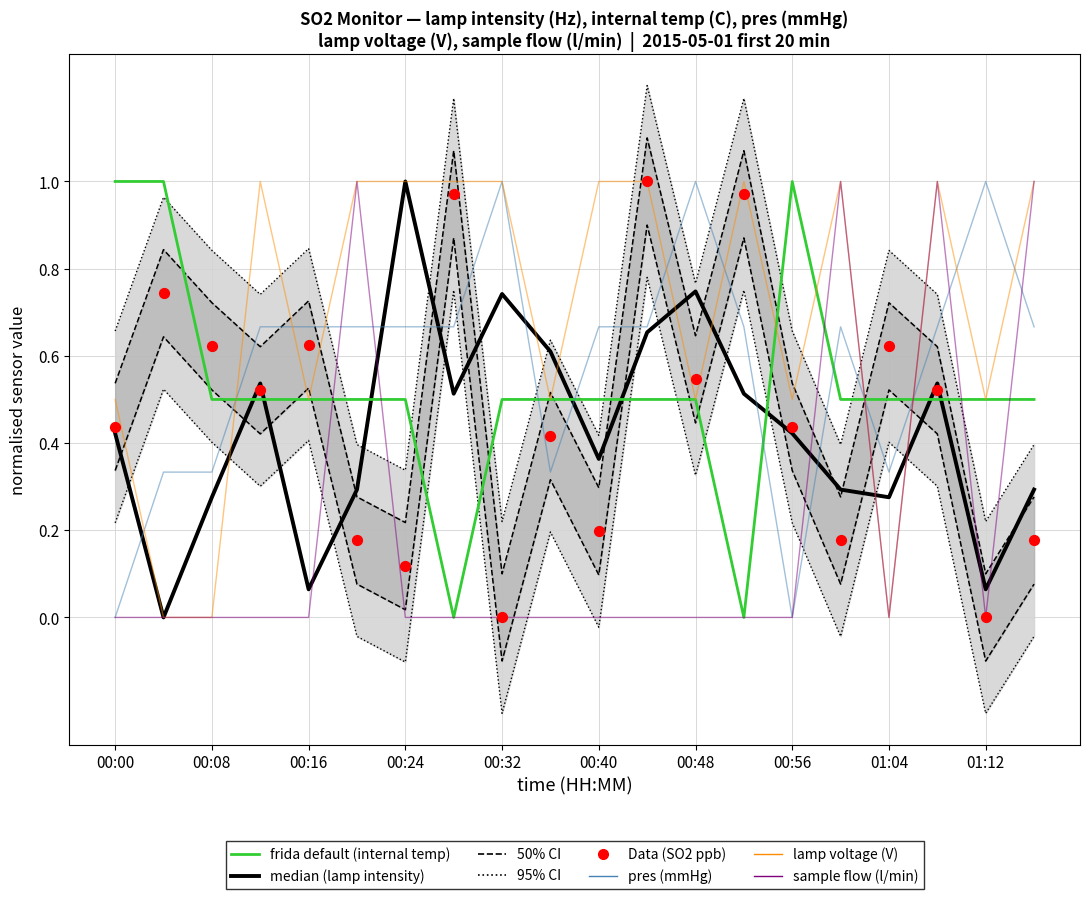

Which series has the largest total across all categories?

lamp voltage (V)